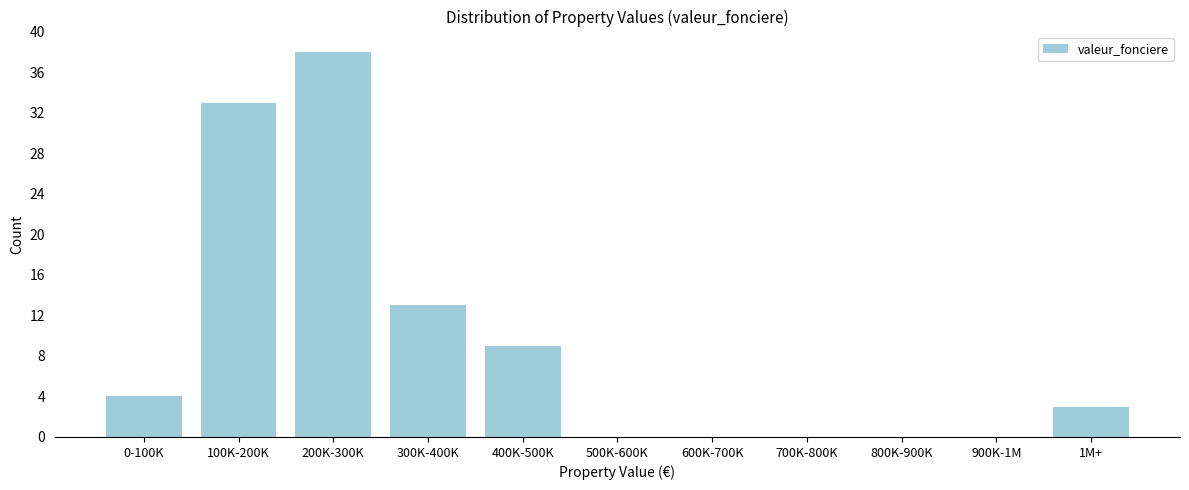

Reading right to left, what are all the values shown in this chart?

1M+=3	900K-1M=0	800K-900K=0	700K-800K=0	600K-700K=0	500K-600K=0	400K-500K=9	300K-400K=13	200K-300K=38	100K-200K=33	0-100K=4